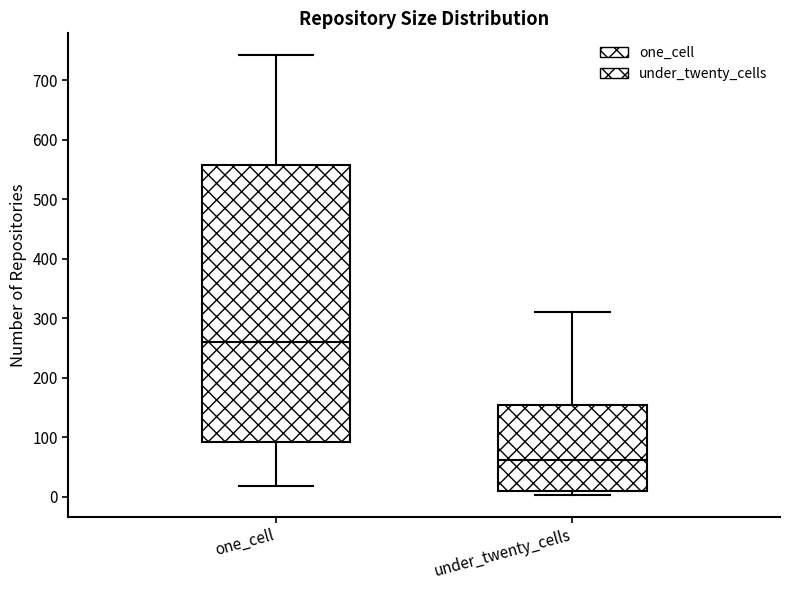

Which box is the tallest, from its lower edge to its upper edge?

one_cell